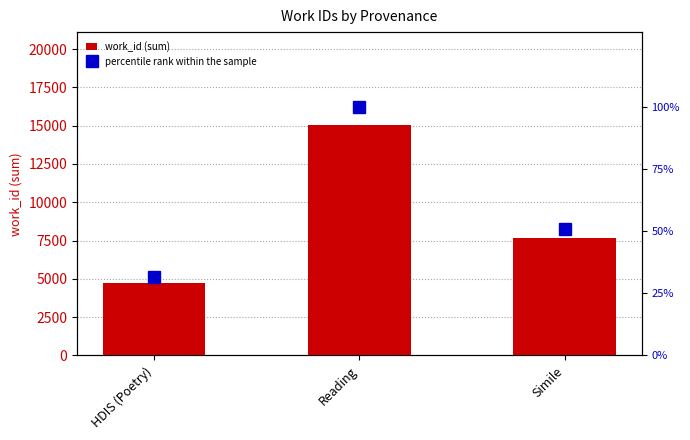

What is the approximate value of percentile rank within the sample at Reading?

100.0